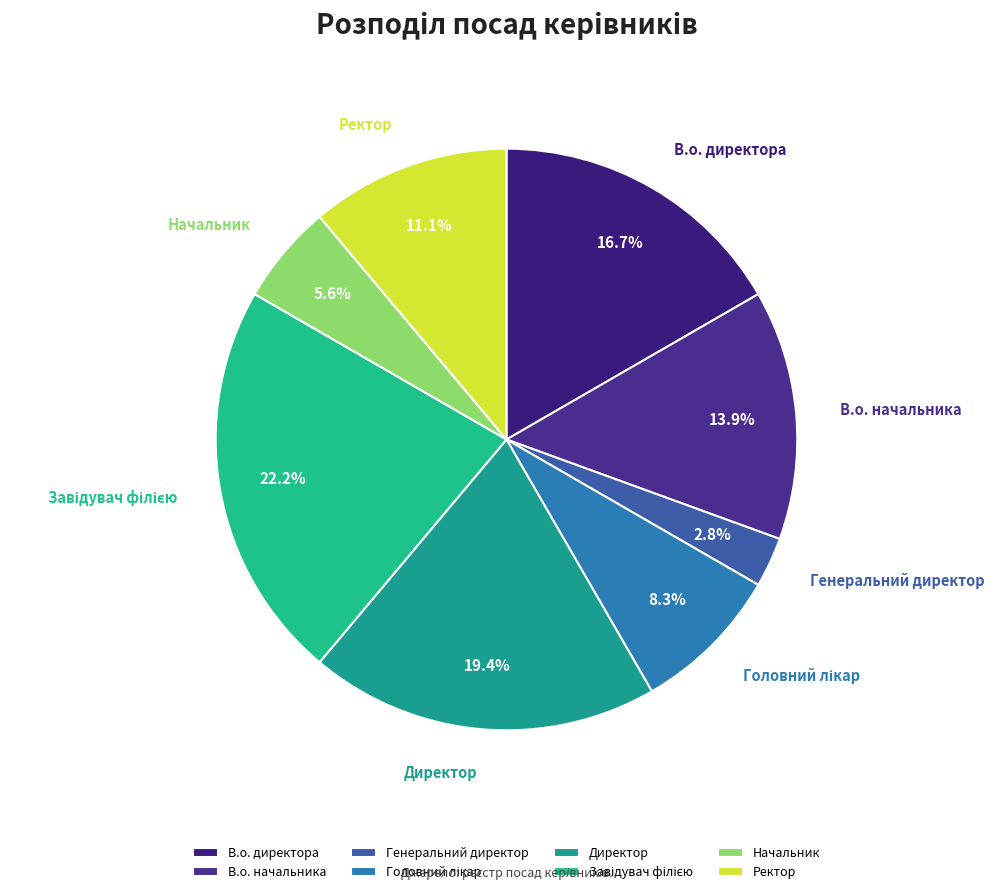

Approximately how many times larger is the value at Директор compared to Начальник?

3.5